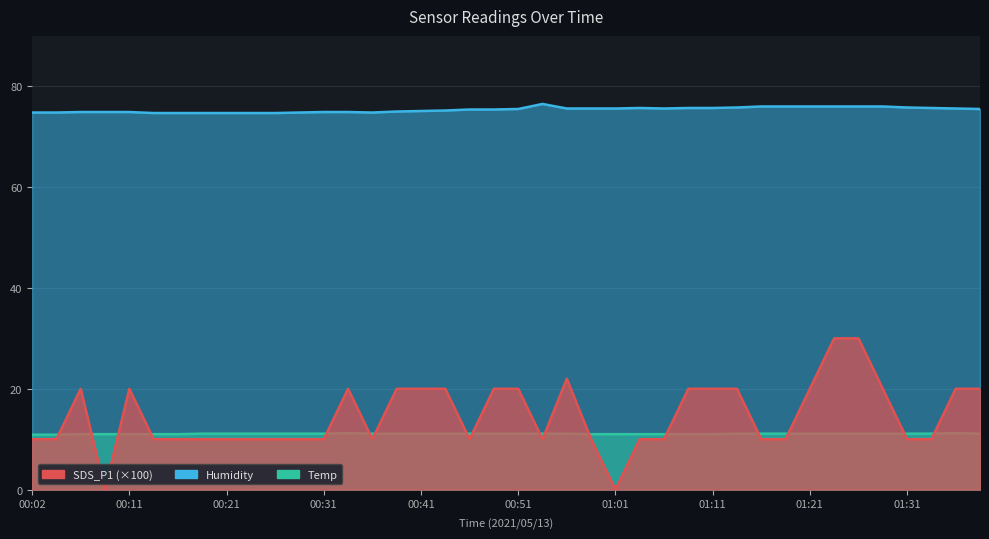

Does the chart display data point markers on the line(s)?

No